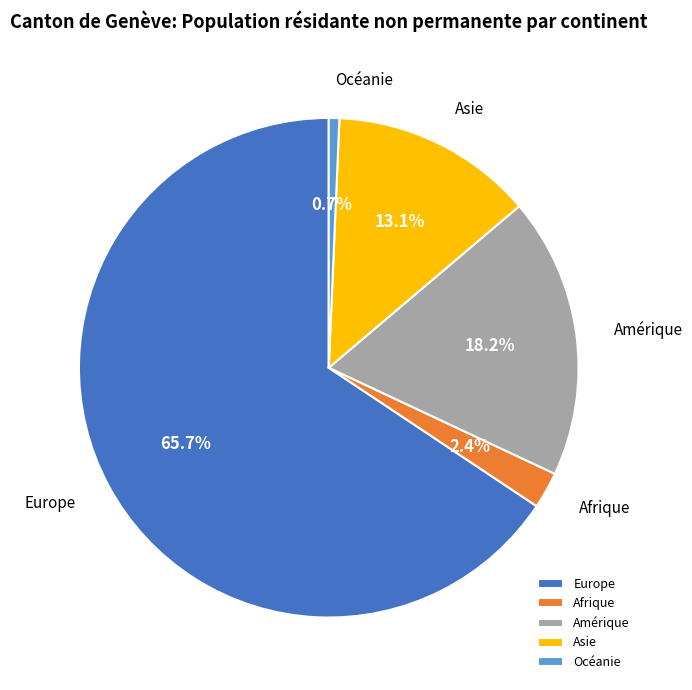

Is there any slice that represents more than half of the pie?

Yes